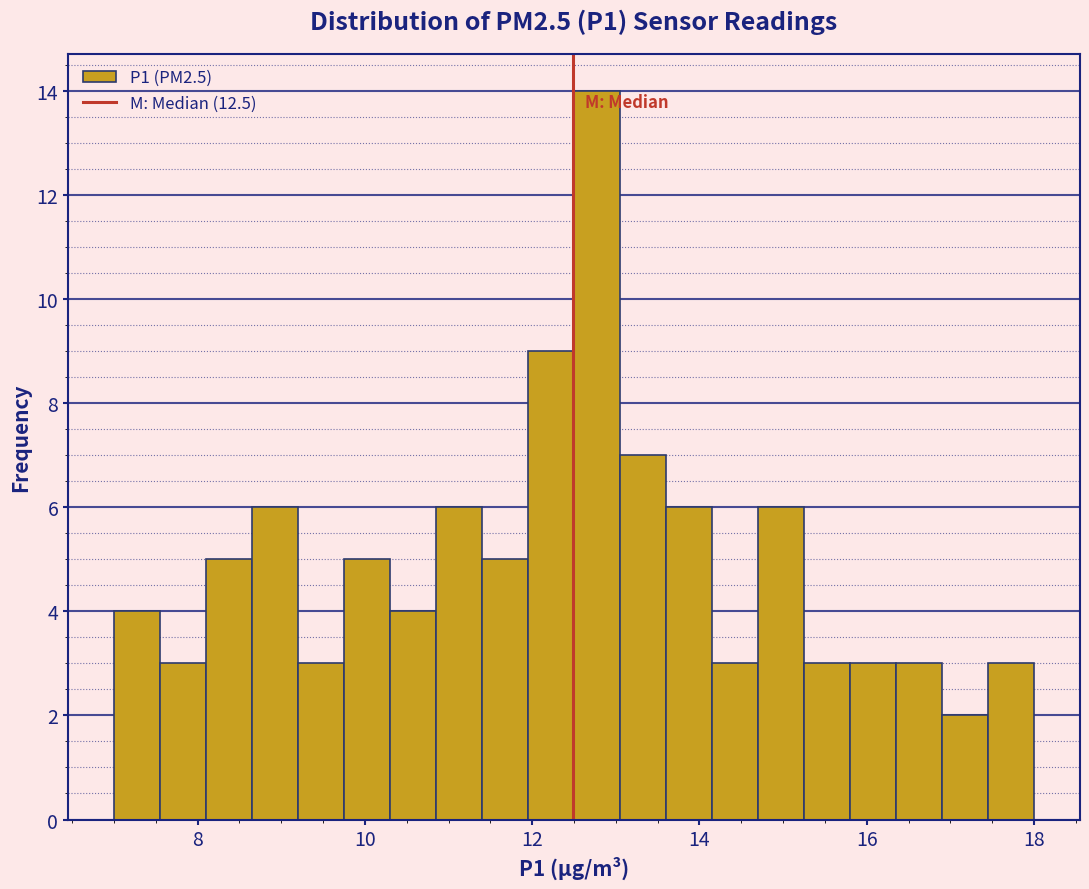

Around what value on the x-axis is the tallest bar? Give the approximate position of its centre, as read against the axis.

12.8